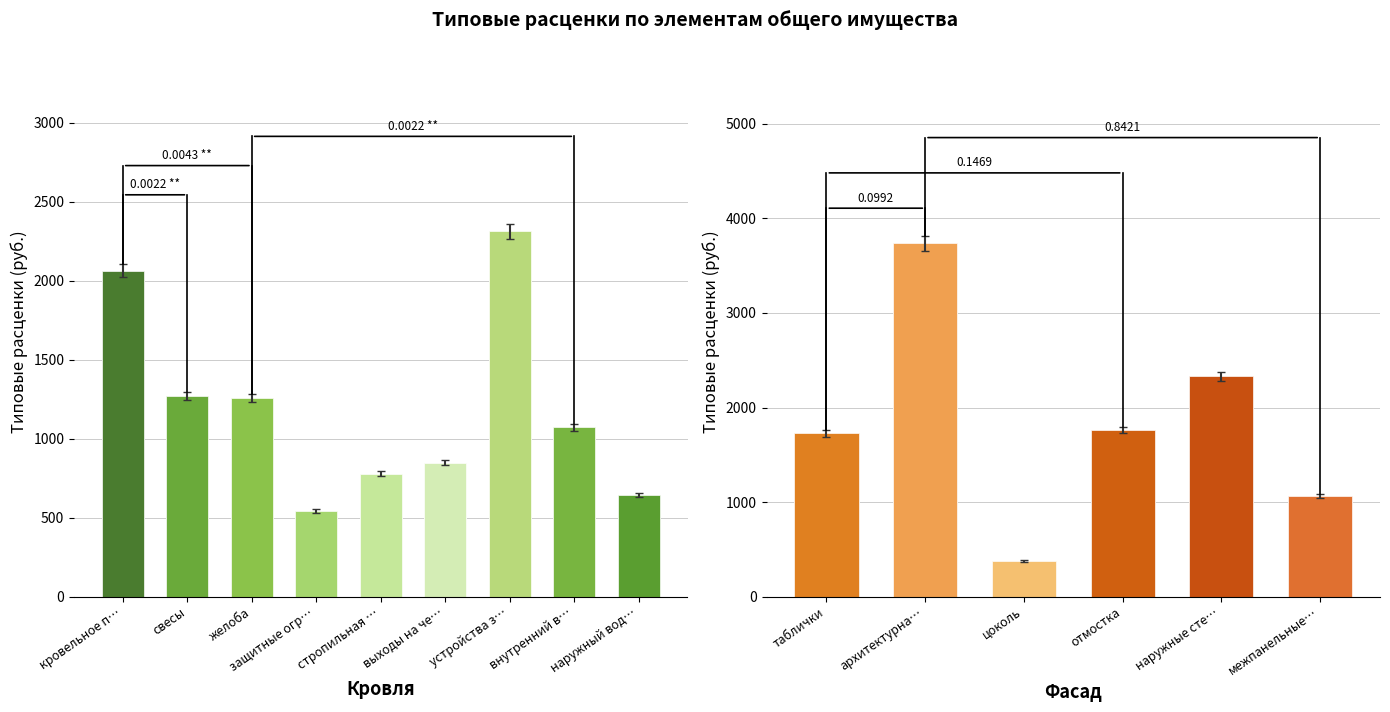

What is the label of the 2nd bar from the right?

наружные стены